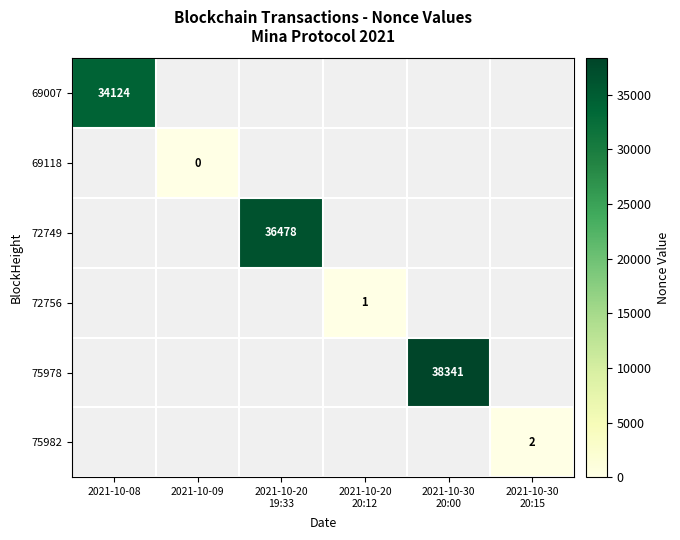

Between 2021-10-09 and 2021-10-30
20:00, which is larger?

2021-10-30
20:00